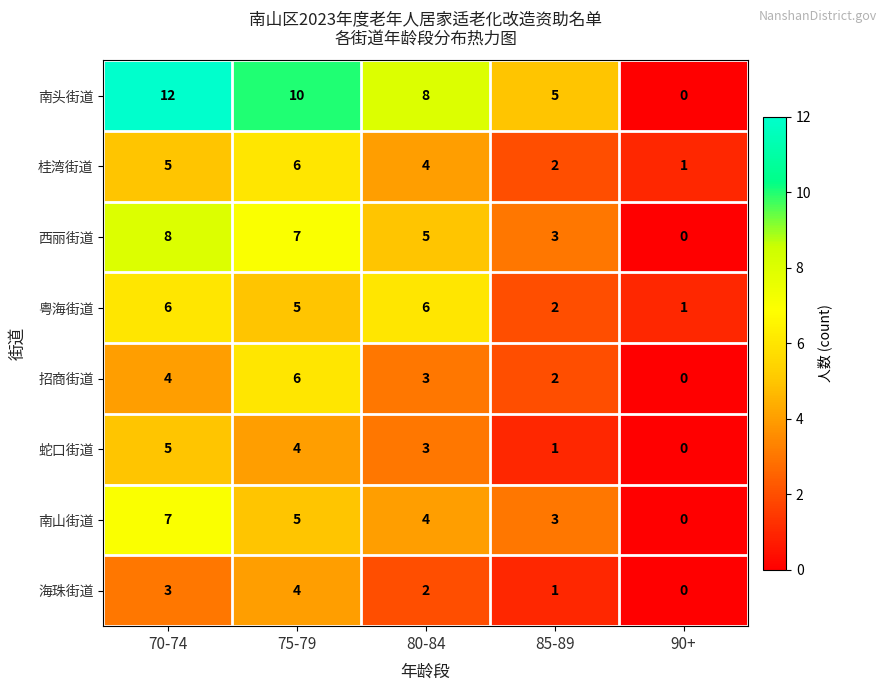

Which series has the largest total across all categories?

南头街道